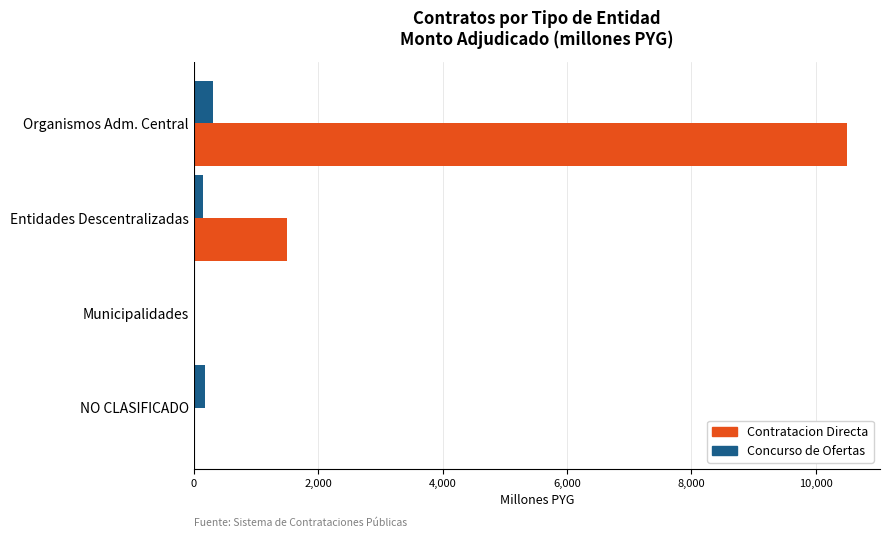

What is the greatest value displayed?

10508.8